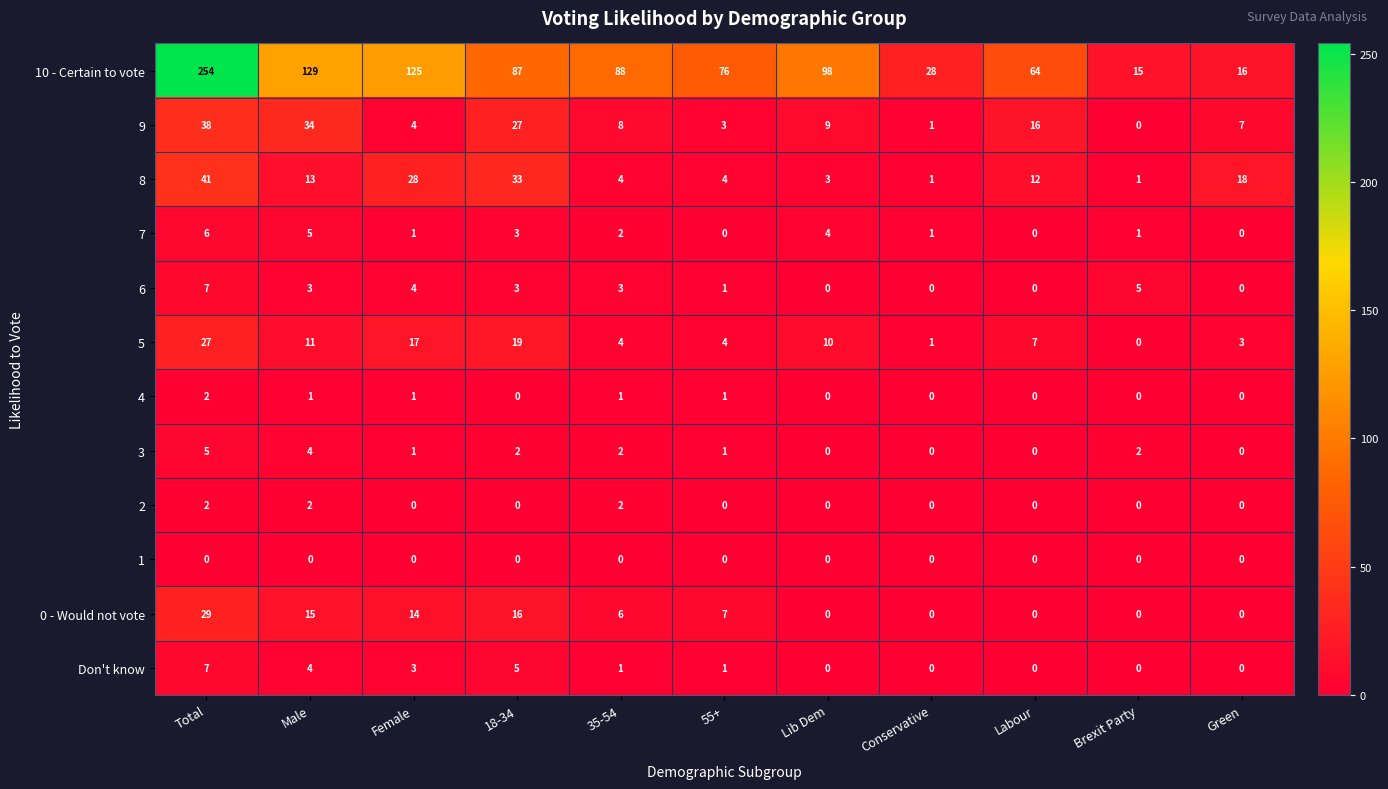

At which label is 8 closest to 21?

Green